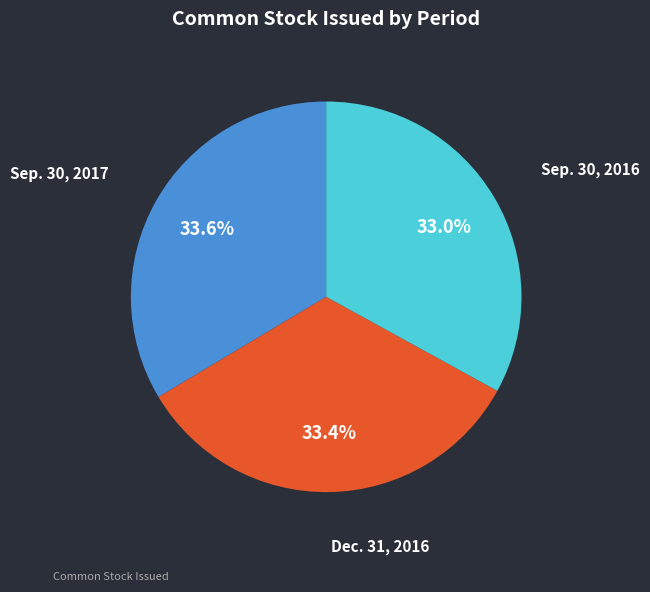

What percentage is the Sep. 30, 2017 slice, to the nearest percent?

34%